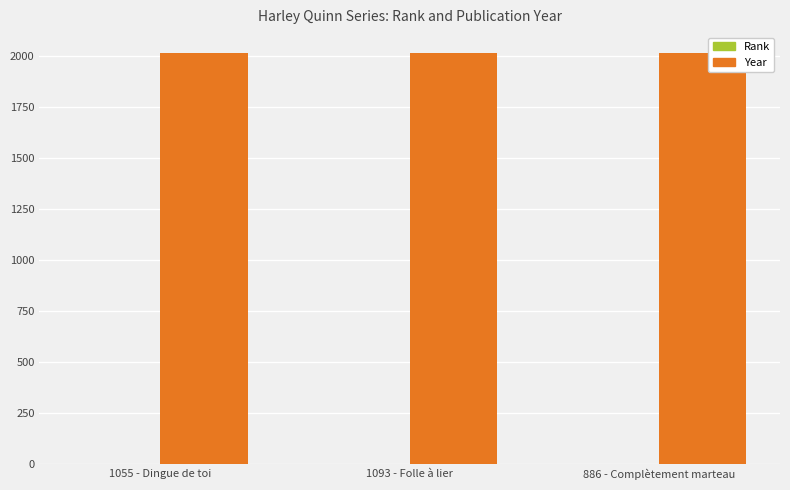

Which series has the largest total across all categories?

Year